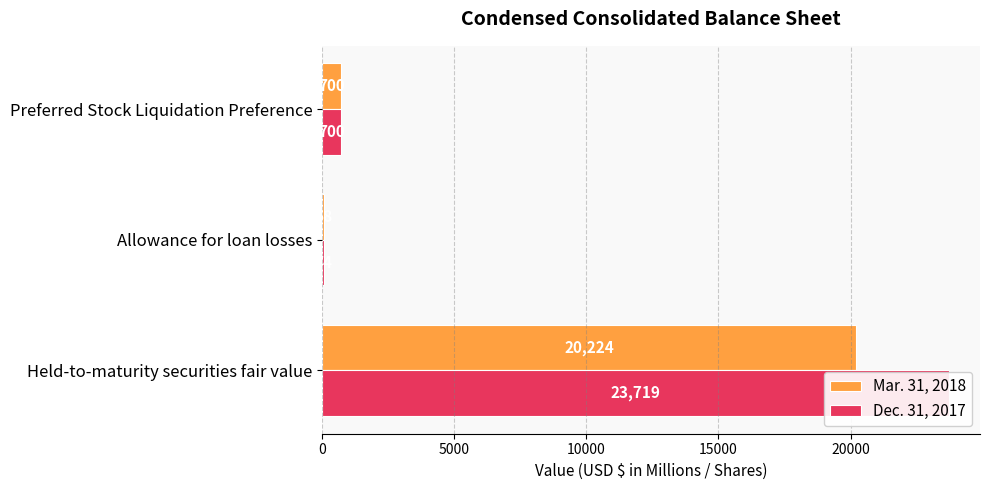

Which series has the largest total across all categories?

Dec. 31, 2017